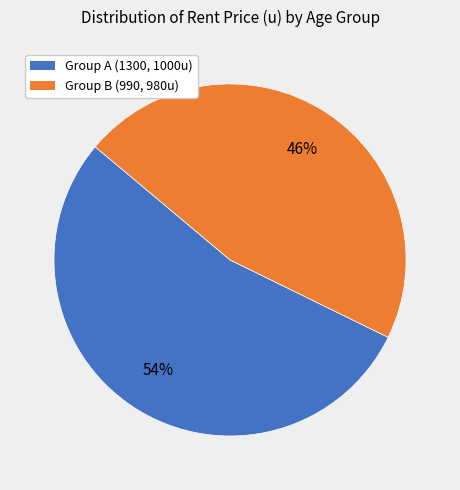

Is there any slice that represents more than half of the pie?

Yes